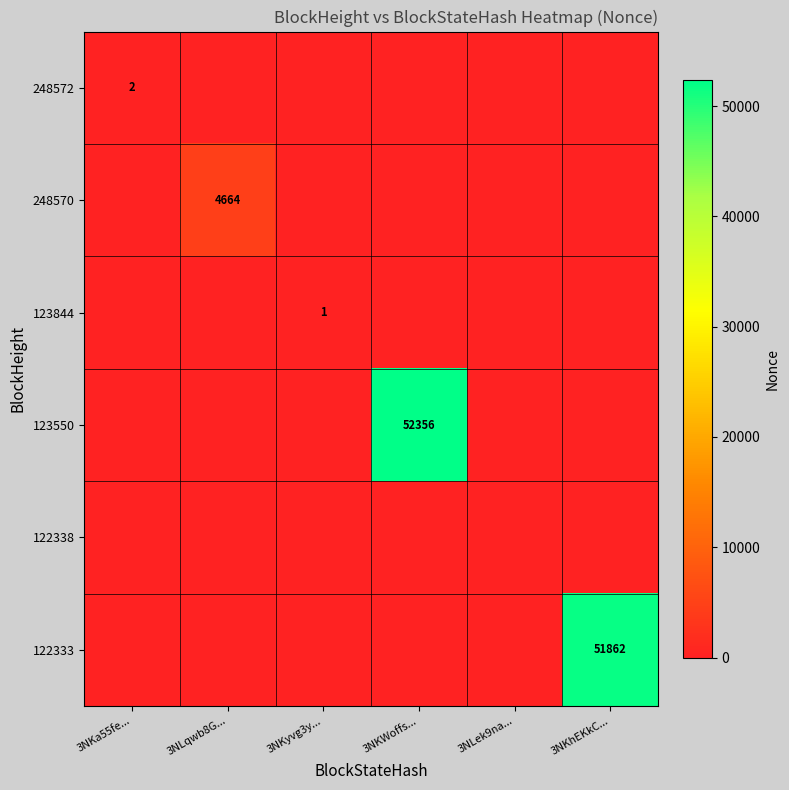

At which category is the sum across all series the highest?

3NKWoffs...